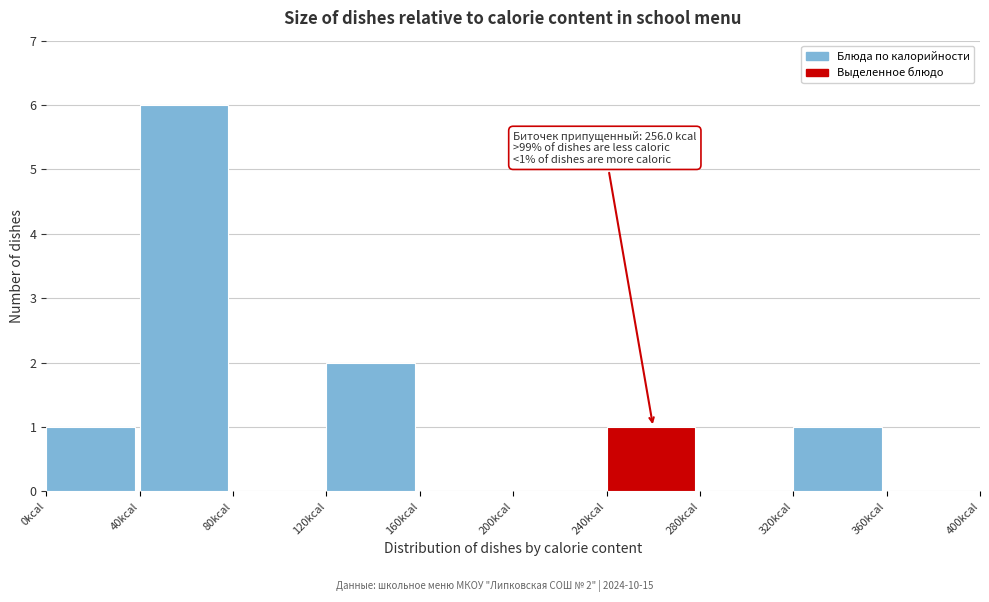

Which range on the x-axis has the tallest bar?

40 to 80